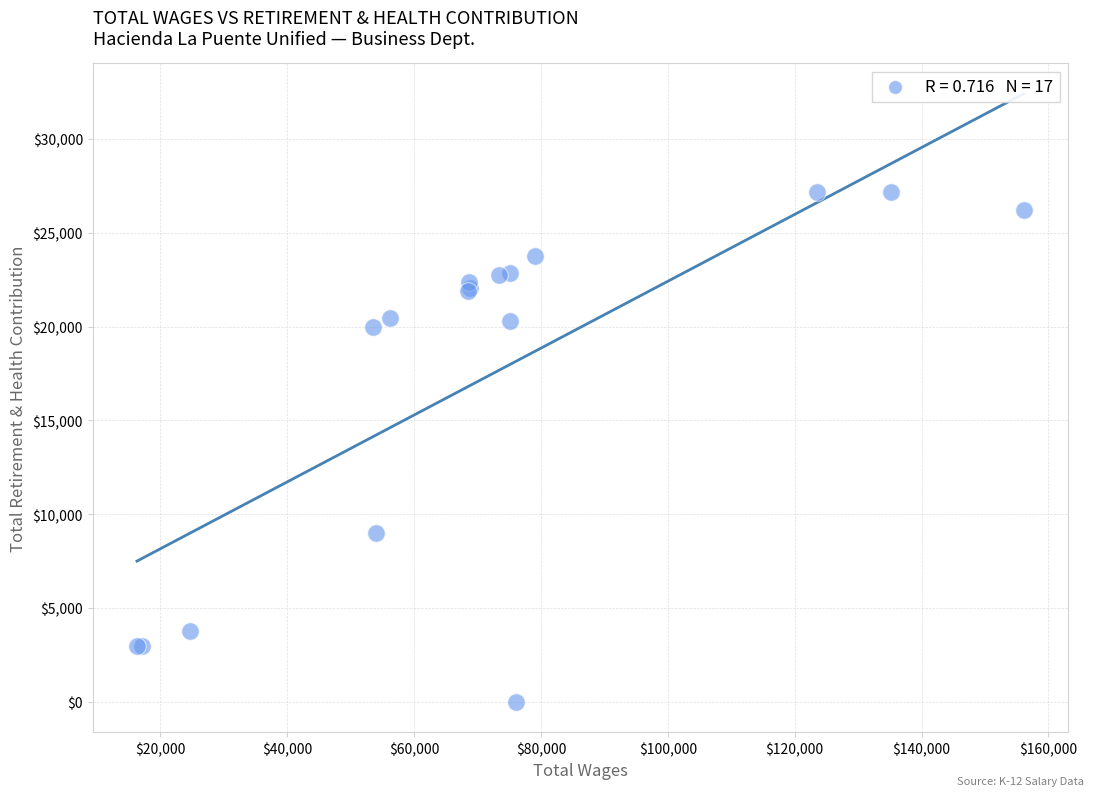

What Y value in the scatter plot is closest to 13593?

8999